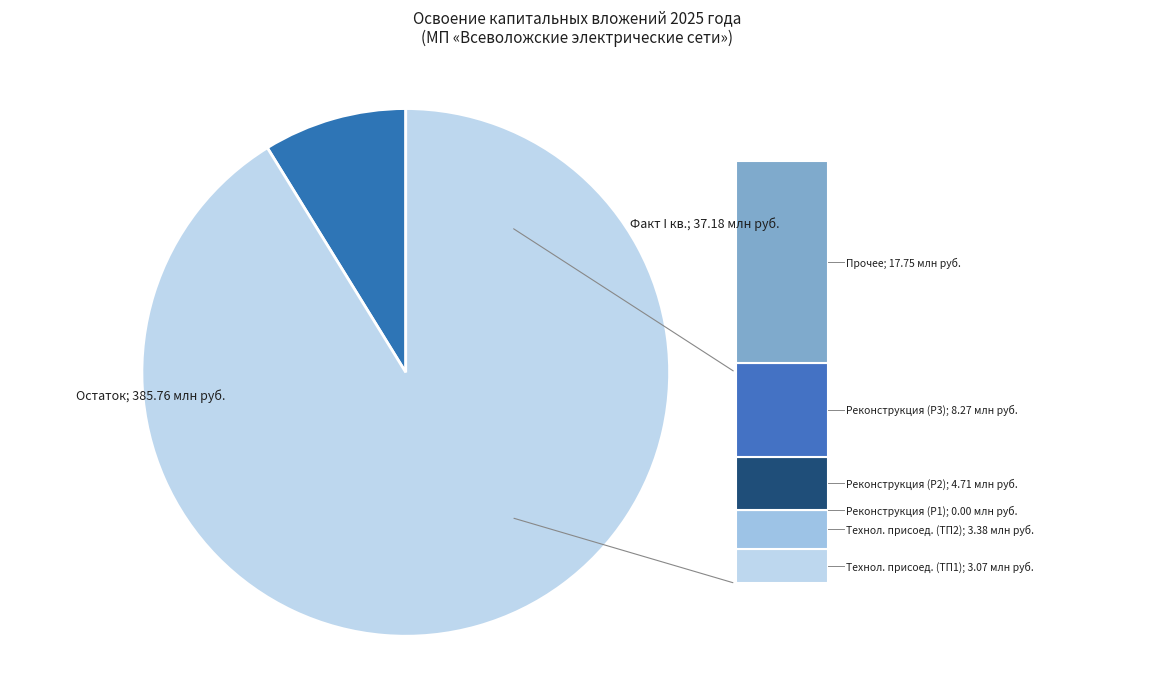

Is there any slice that represents more than half of the pie?

Yes